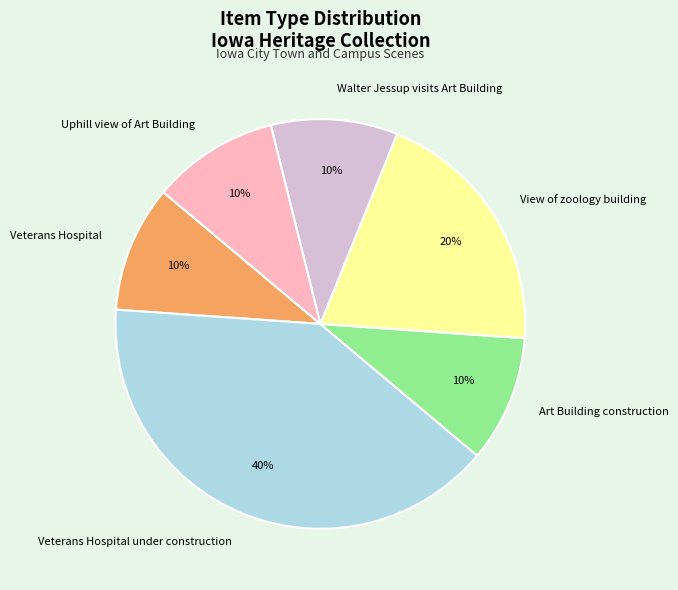

To the nearest percent, what percentage of the pie is View of zoology building?

20%